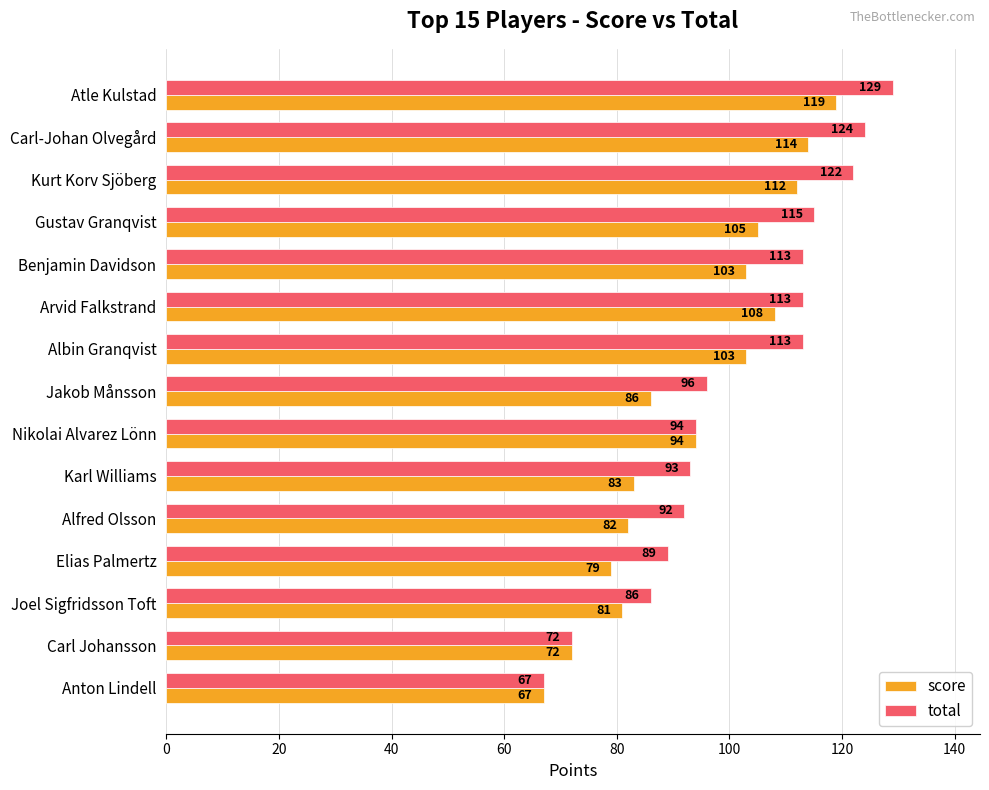

What are all the series names shown in the legend?

score, total